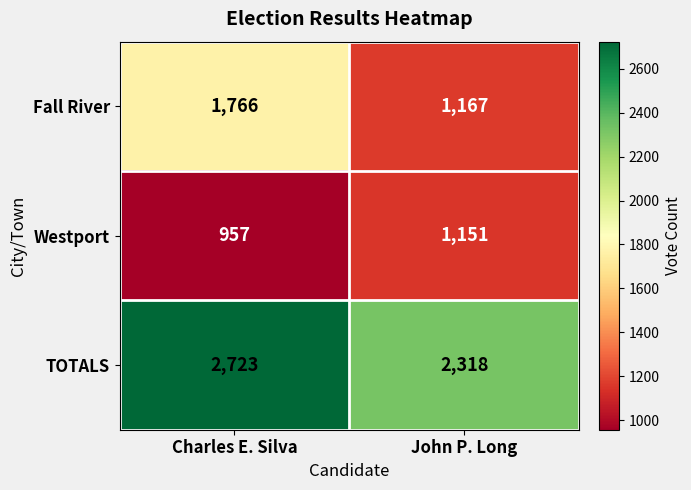

Reading left to right, what are all the values shown in this chart?

Fall River: Charles E. Silva=1766	John P. Long=1167
Westport: Charles E. Silva=957	John P. Long=1151
TOTALS: Charles E. Silva=2723	John P. Long=2318